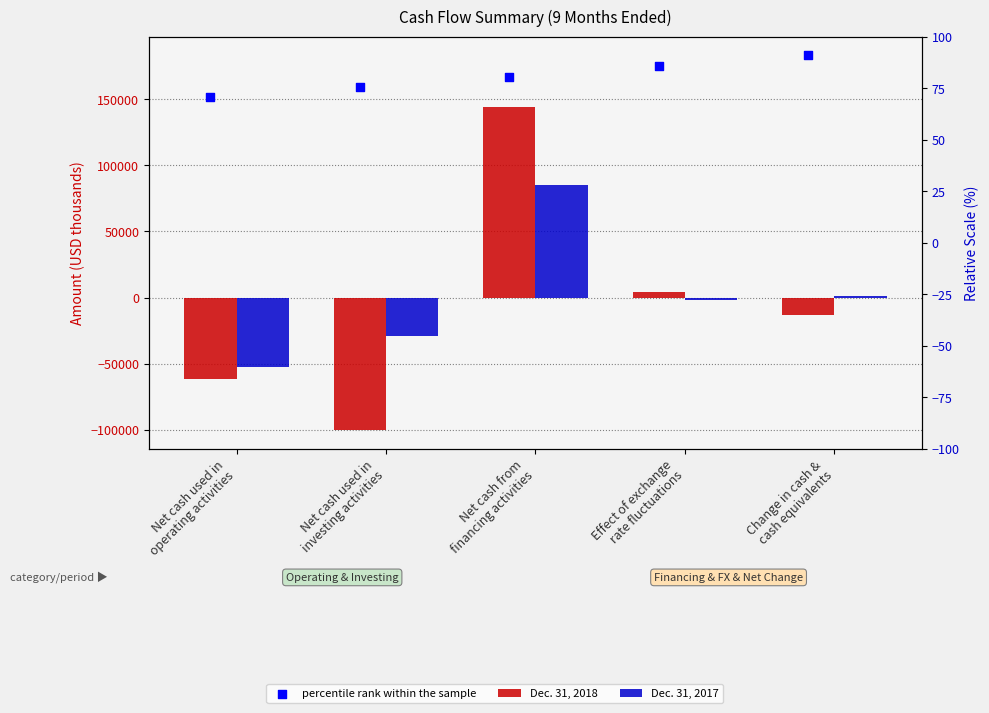

Which series has the largest Y range (max minus min)?

Dec. 31, 2018